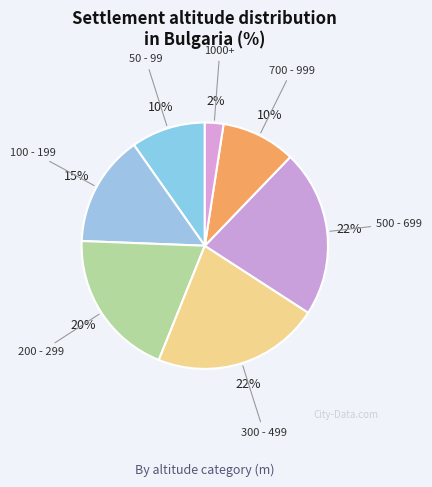

What is the smallest slice in the pie chart?

1000+